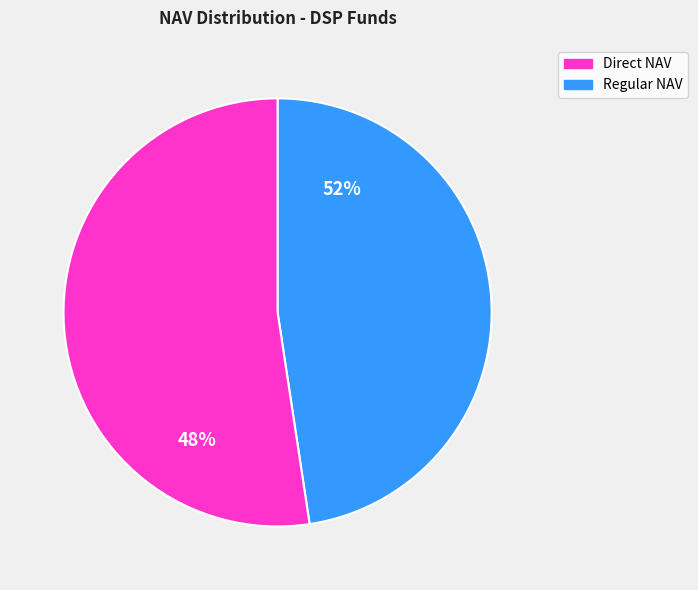

Does any single category account for the majority?

Yes